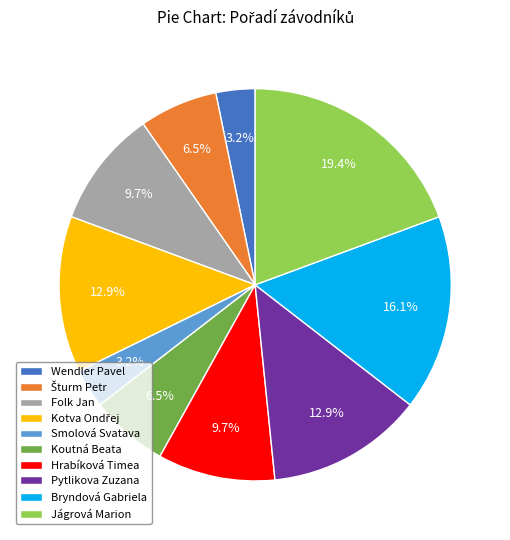

What portion of the pie excludes Jágrová Marion?

80.6%